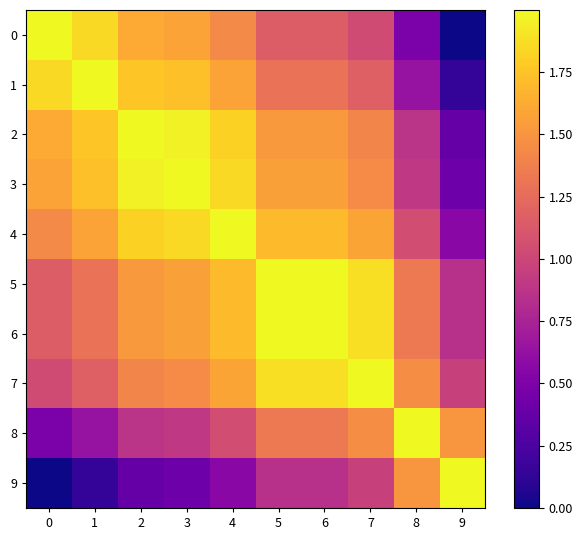

At 3, list the series in order from smallest to largest.

9, 8, 7, 5, 6, 0, 1, 4, 2, 3